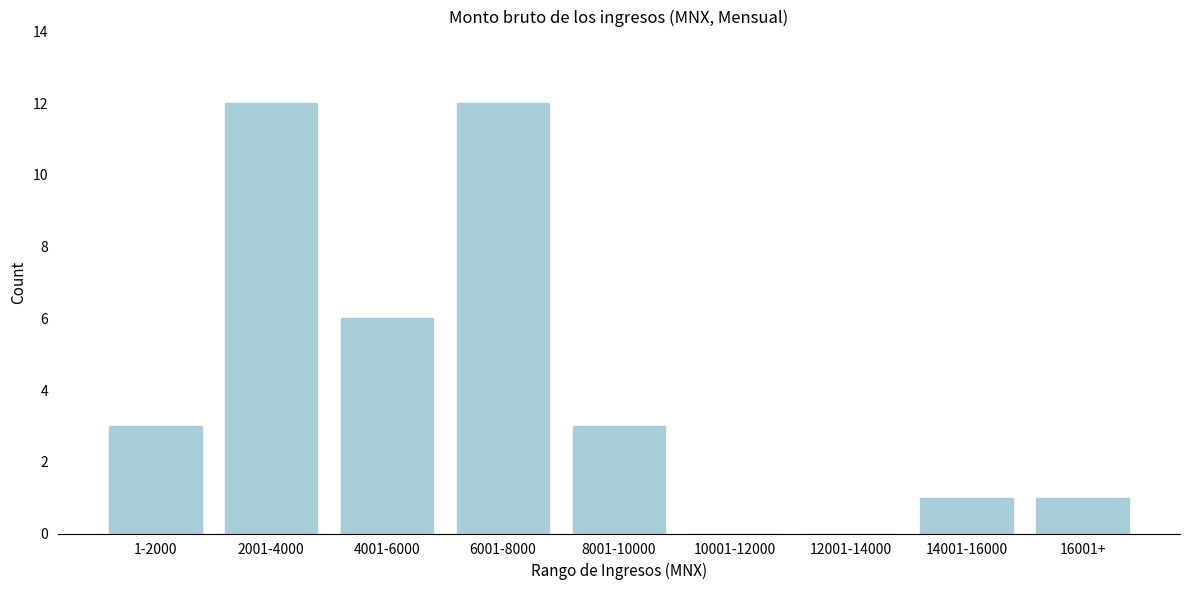

Reading left to right, transcribe all the data shown in this chart.

1-2000=3	2001-4000=12	4001-6000=6	6001-8000=12	8001-10000=3	10001-12000=0	12001-14000=0	14001-16000=1	16001+=1